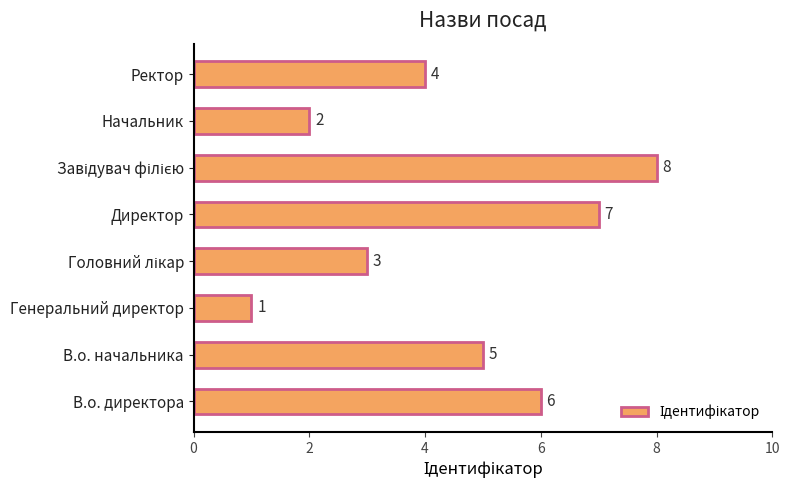

What is the ratio of the value at Начальник to the value at Генеральний директор?

2.0